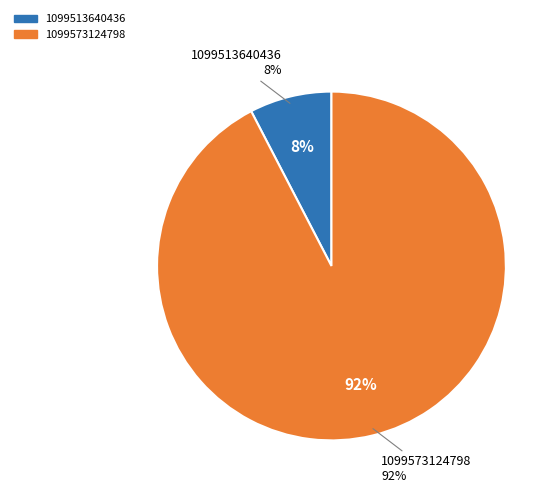

Which category has the biggest portion of the pie?

1099573124798